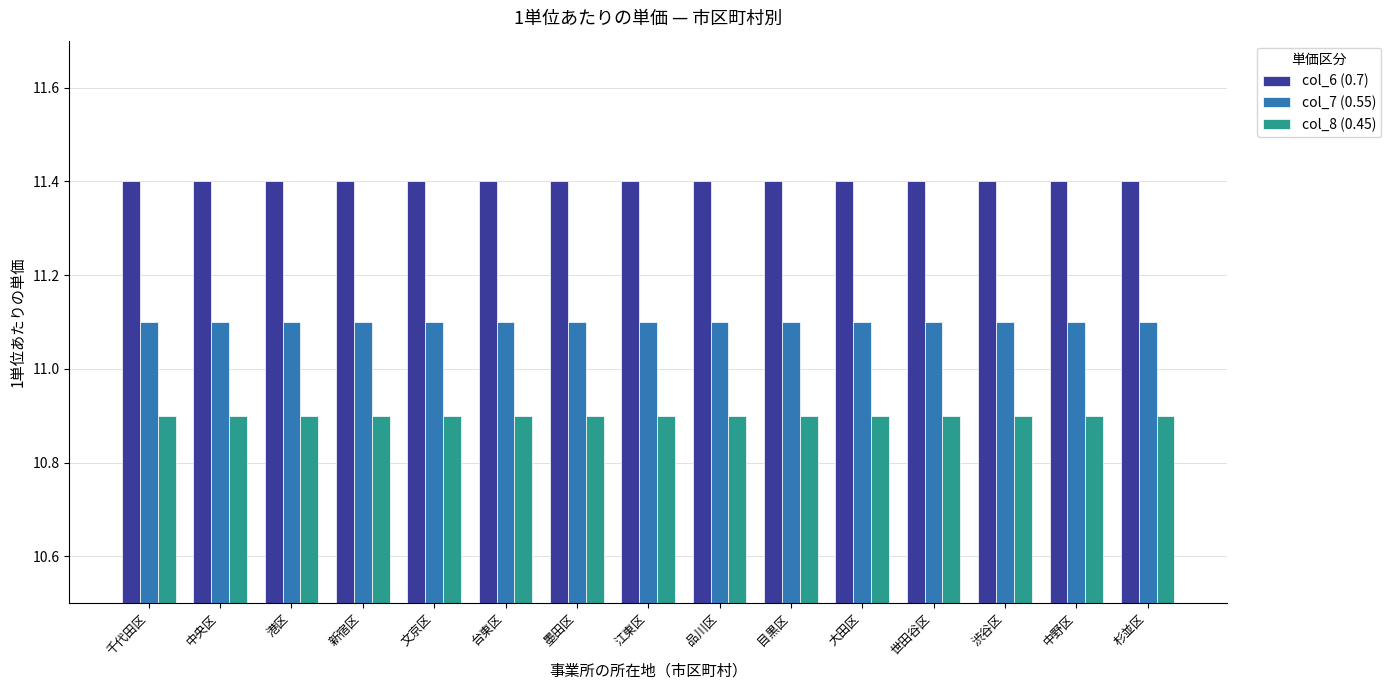

What is the label of the 4th bar from the left?

新宿区